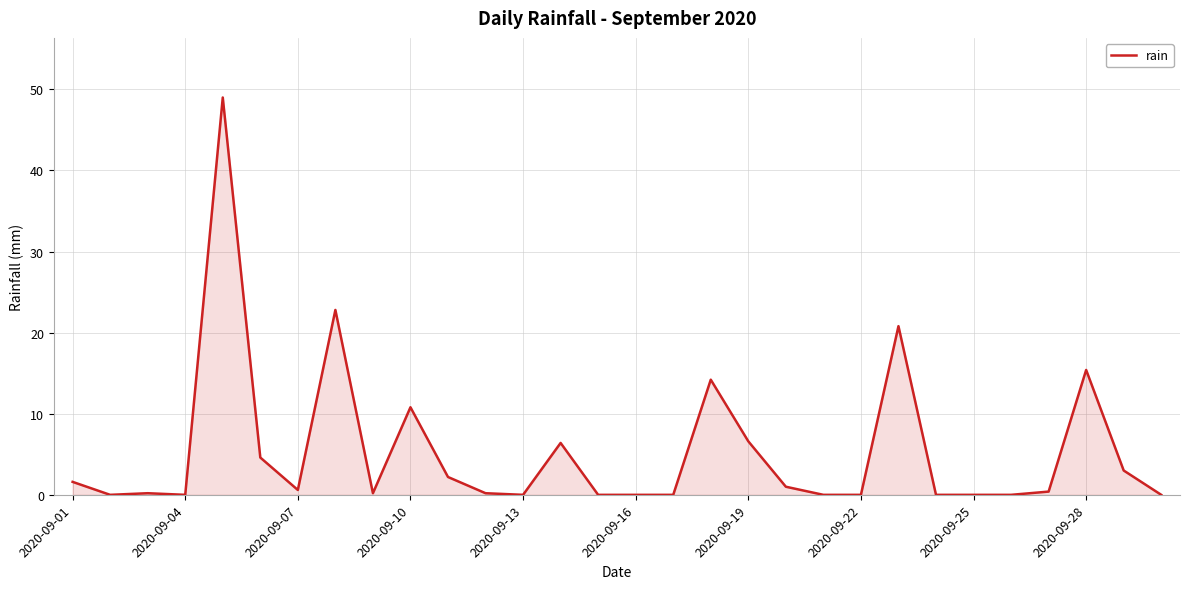

What is the difference between the maximum and minimum values?

49.0